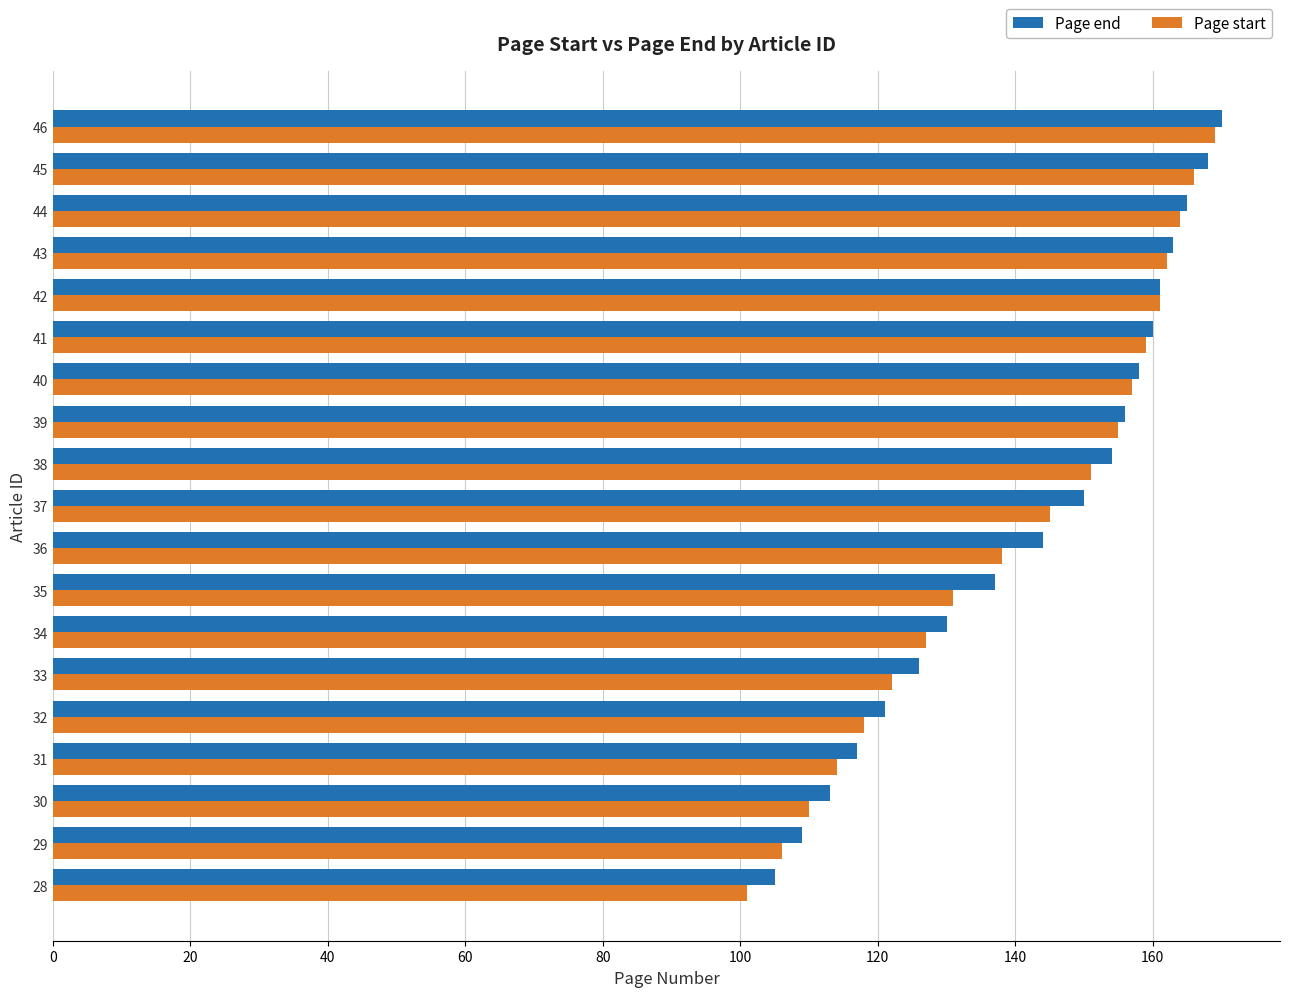

Is it true that Page end equals 137 at 35?

True